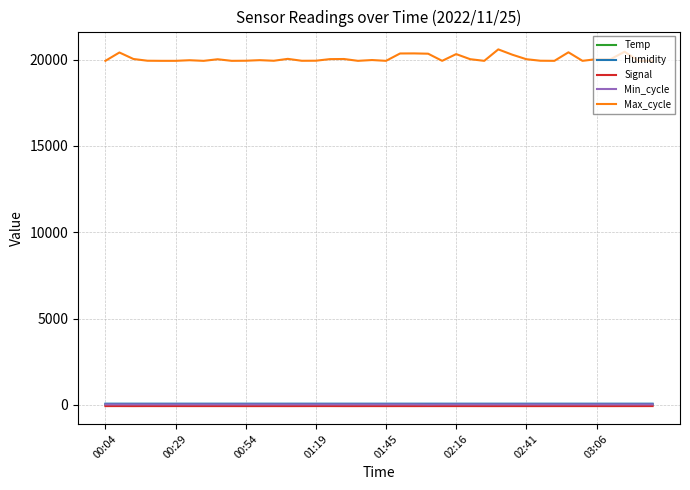

How many categories are shown in the chart?

40